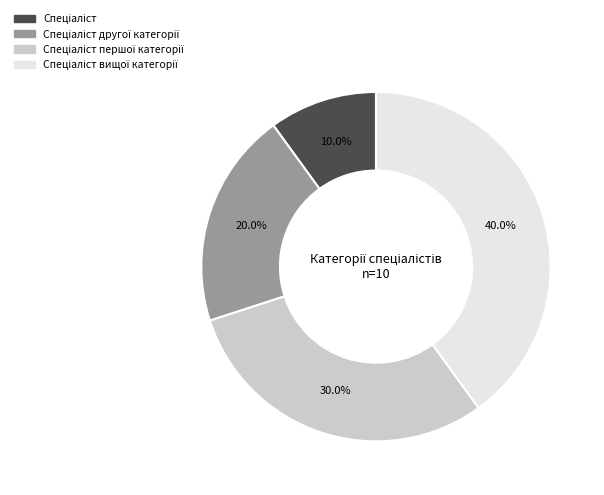

How many segments does this pie chart have?

4